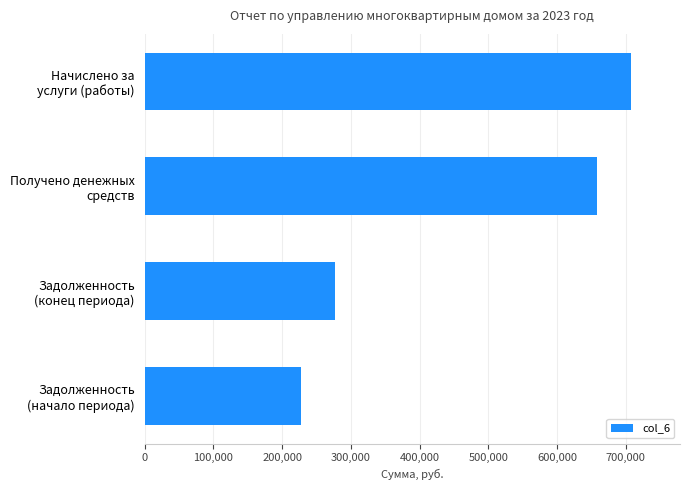

What is the difference between the maximum and second lowest values?

430590.7